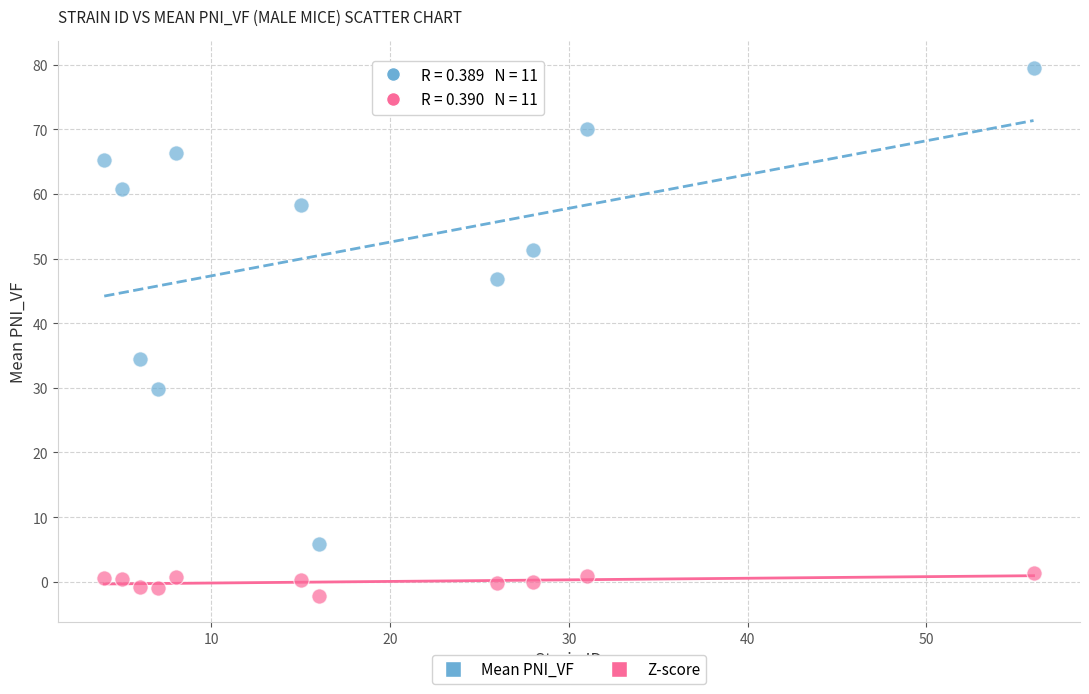

Which series contains the lowest Y value?

Z-score